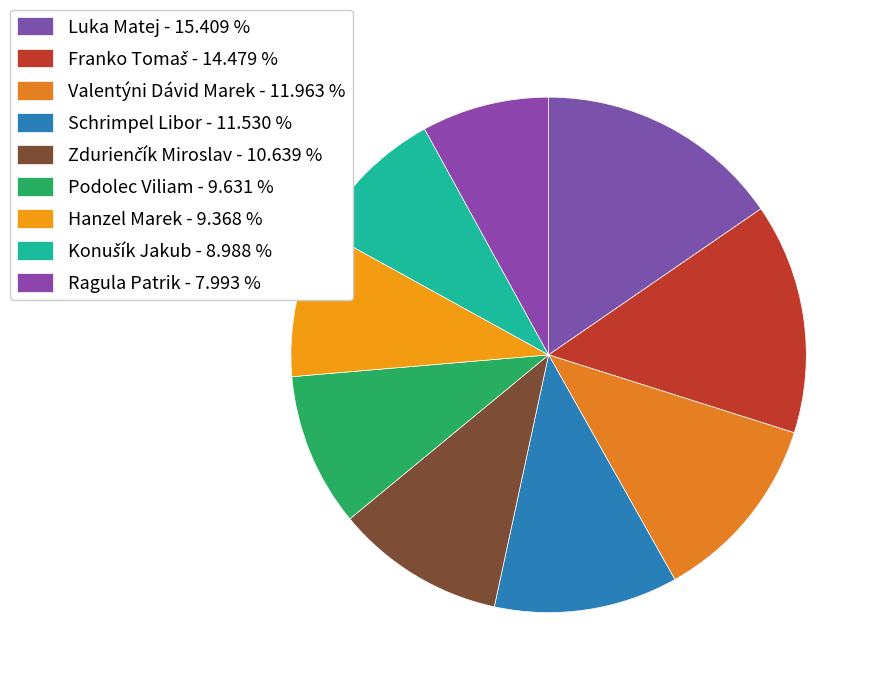

How many slices are in this pie chart?

9